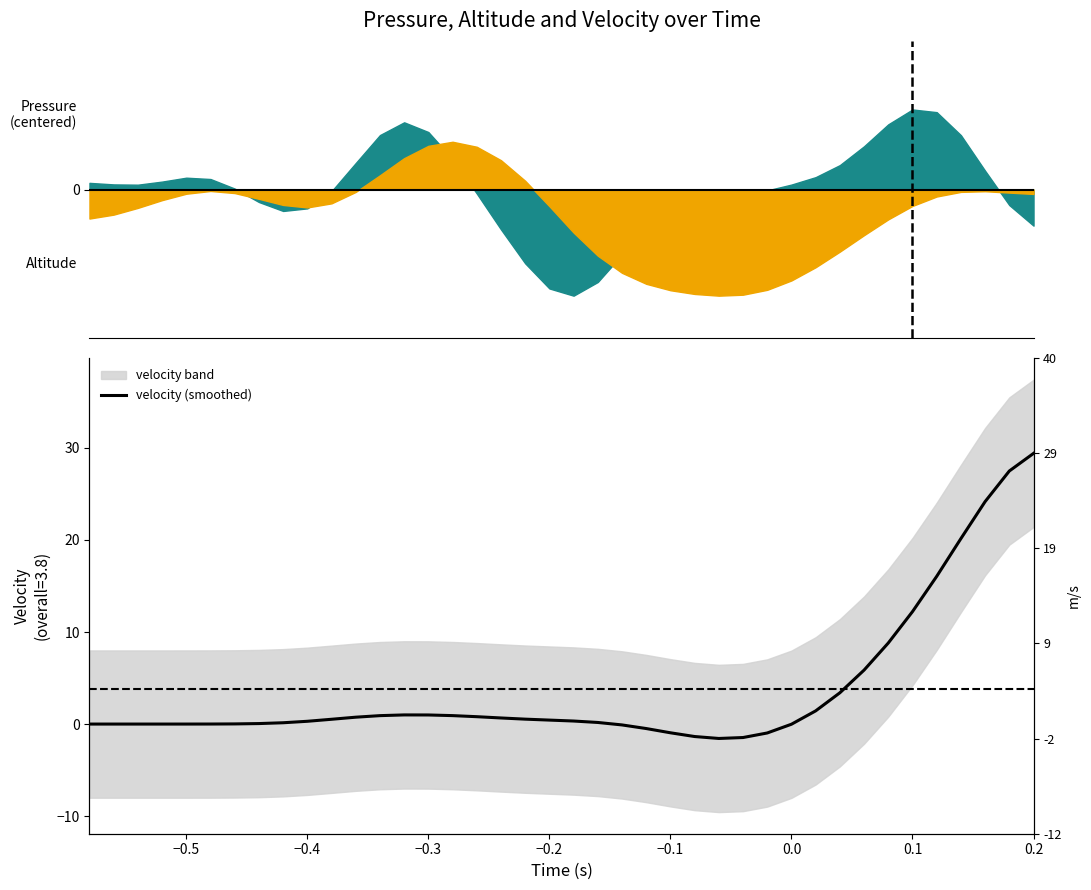

Does the chart have visible grid lines?

No